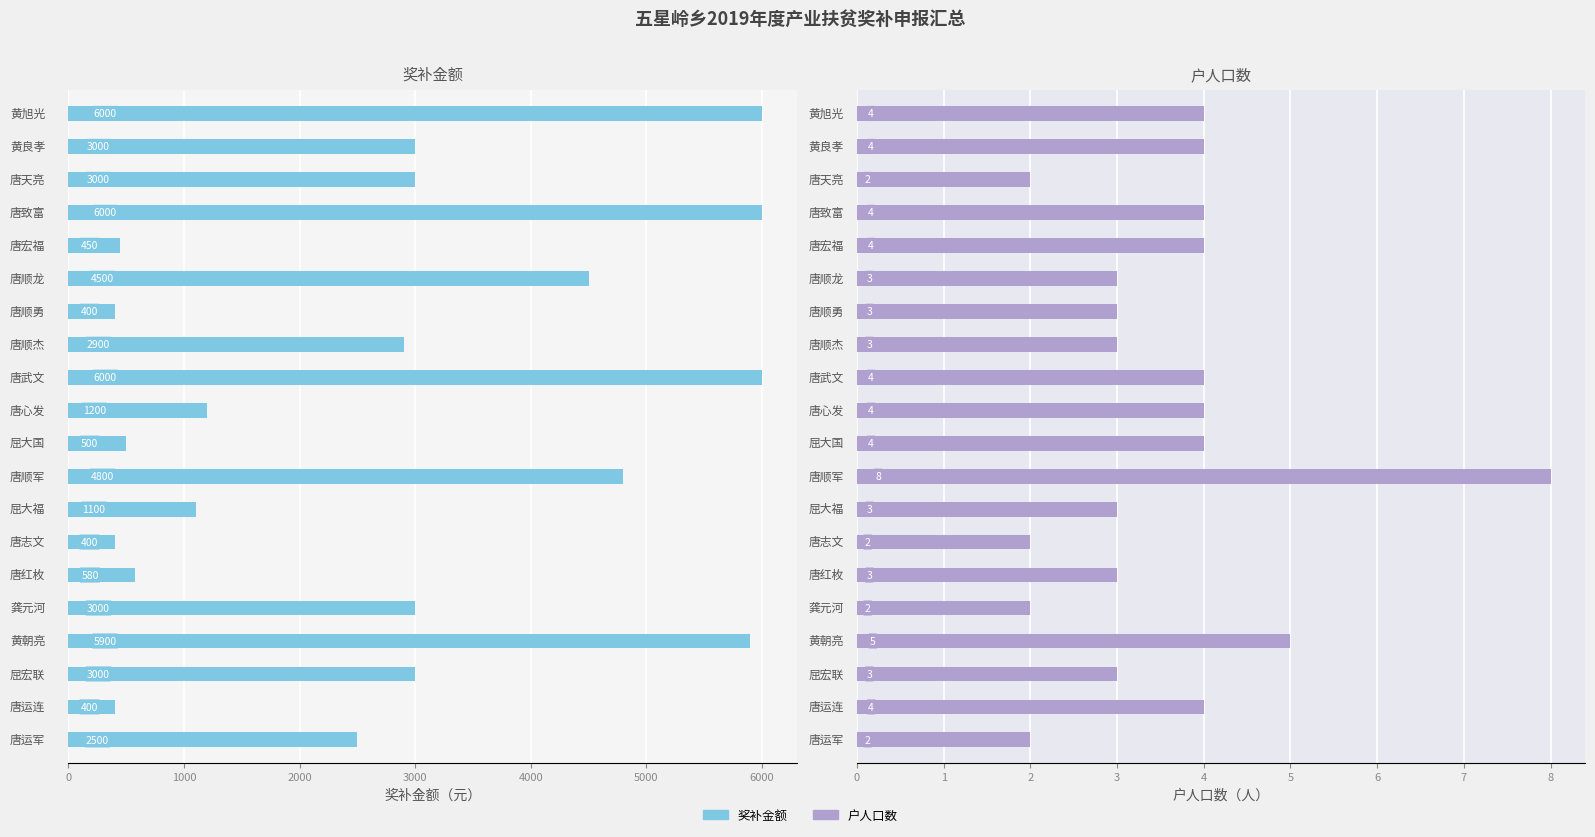

The 奖补金额 series shows 2500 at 19. True or false?

True